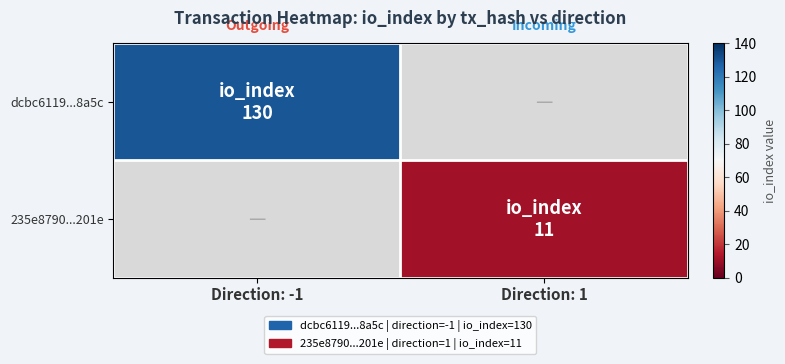

Rank the series by their average value, from highest to lowest.

dcbc6119...8a5c, 235e8790...201e